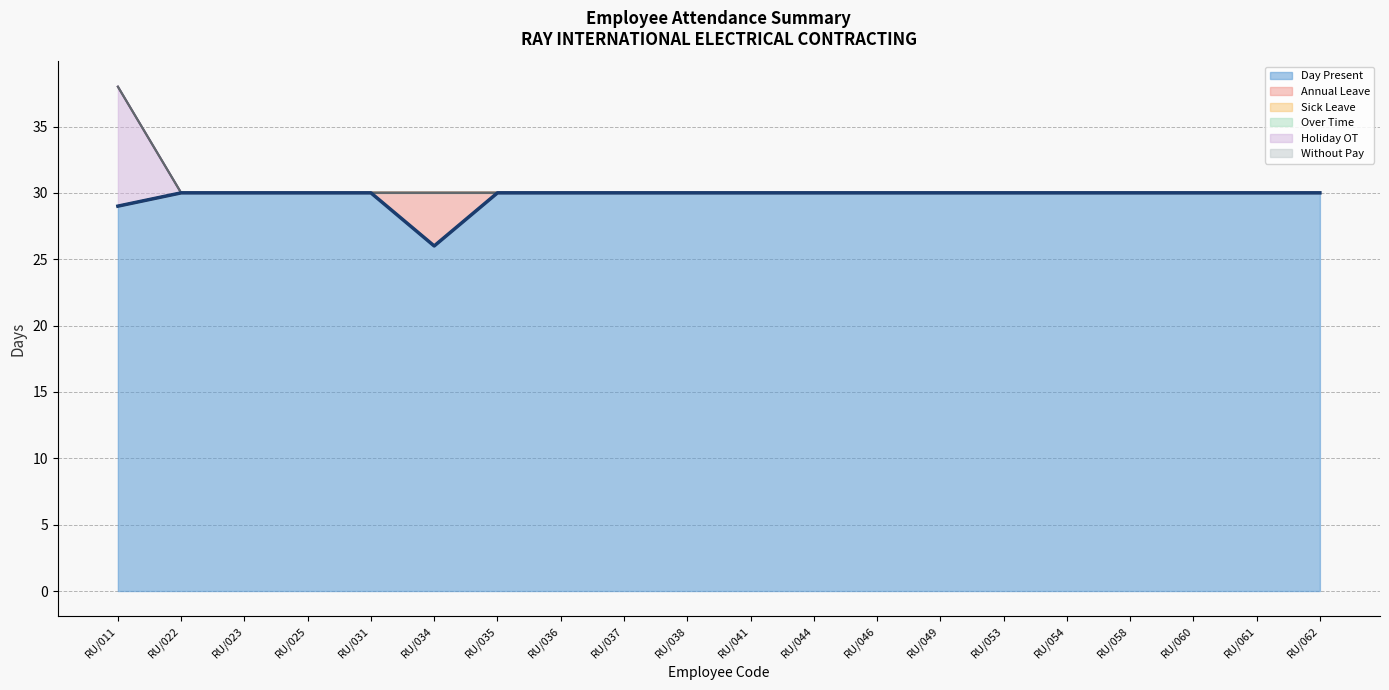

Reading left to right, transcribe all the data shown in this chart.

29	30	30	30	30	26	30	30	30	30	30	30	30	30	30	30	30	30	30	30